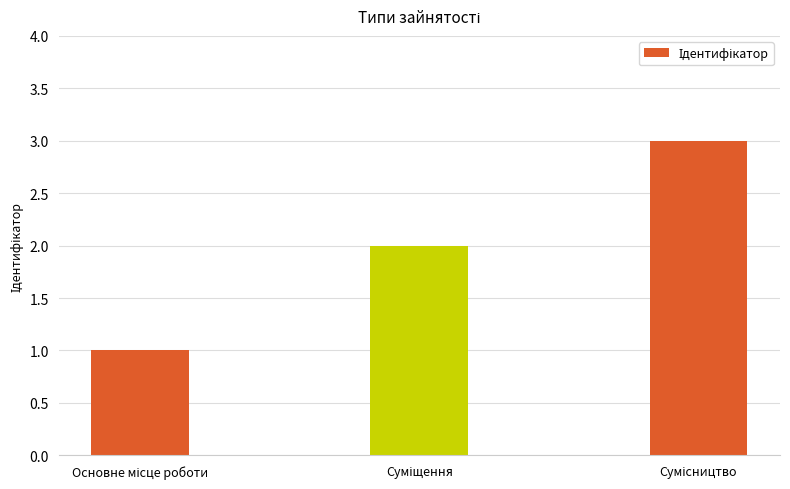

What is the greatest value displayed?

3